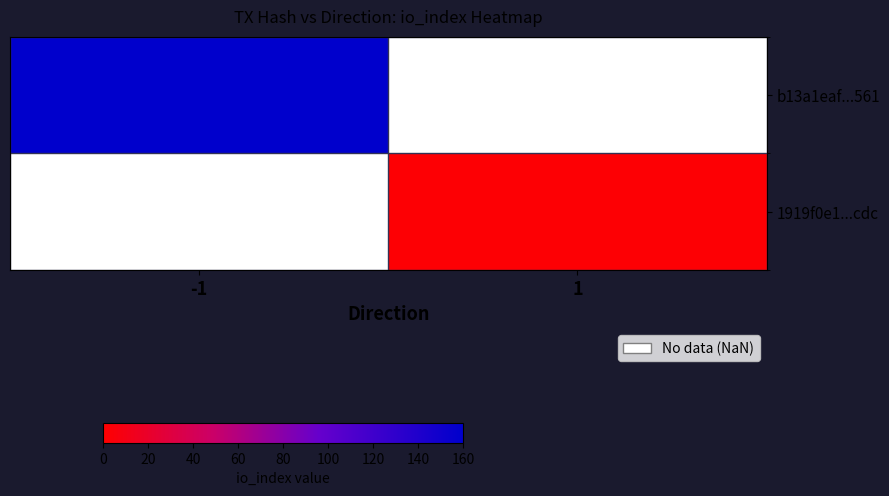

The 1919f0e1...cdc series shows 3.1 at 1. True or false?

False